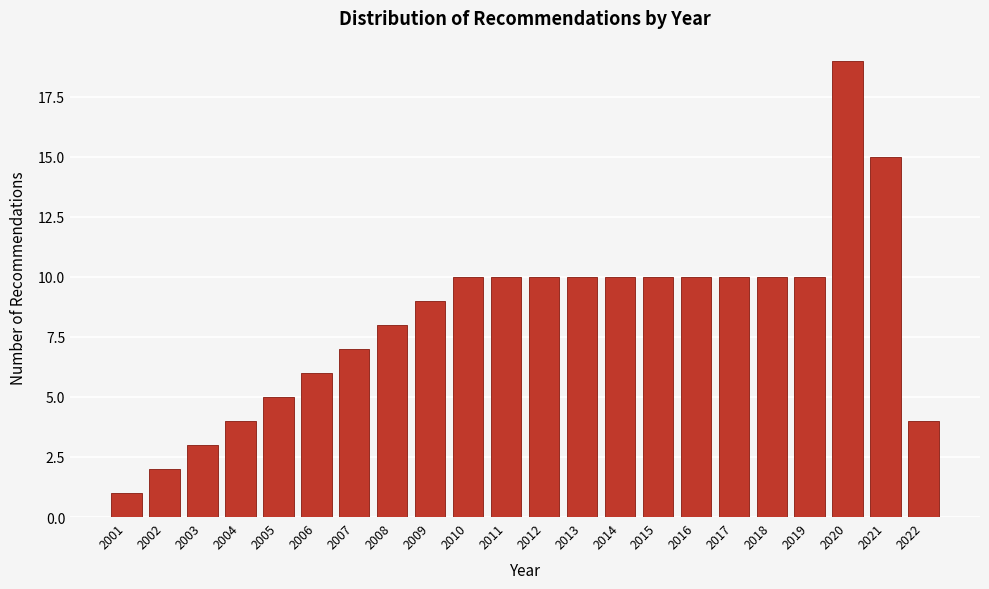

Reading right to left, transcribe all the data shown in this chart.

2022=4	2021=15	2020=19	2019=10	2018=10	2017=10	2016=10	2015=10	2014=10	2013=10	2012=10	2011=10	2010=10	2009=9	2008=8	2007=7	2006=6	2005=5	2004=4	2003=3	2002=2	2001=1